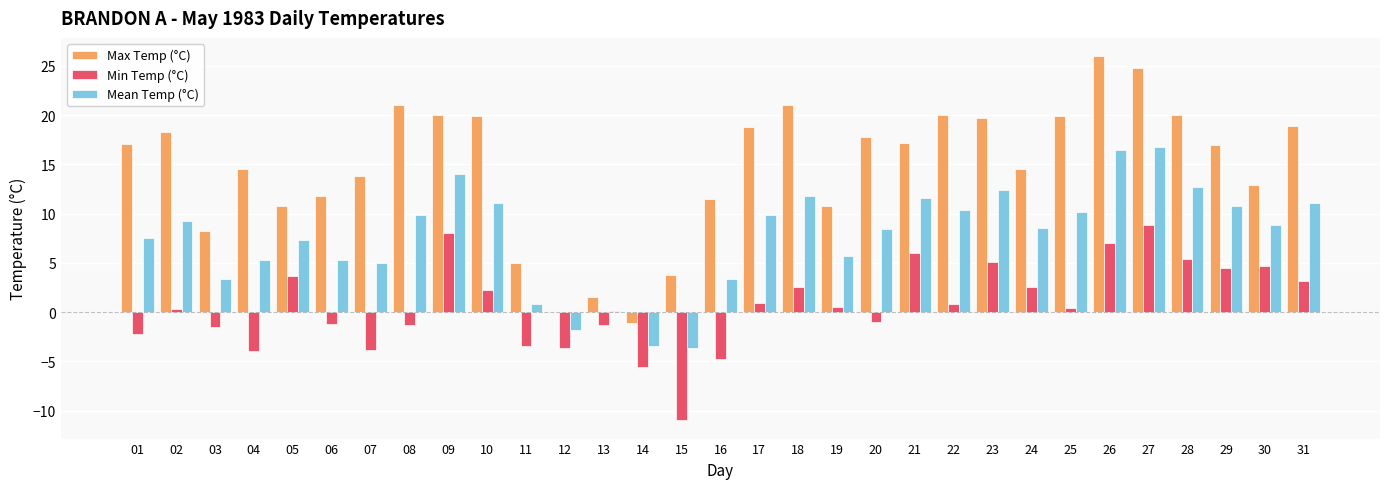

Which label corresponds to the largest value in the chart?

26